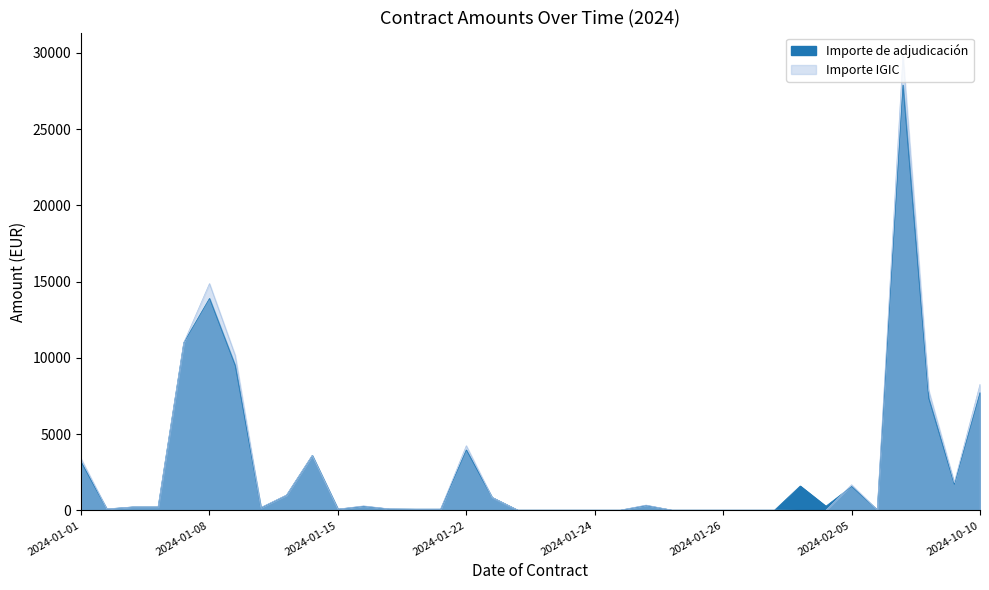

Which series has the largest total across all categories?

Importe IGIC